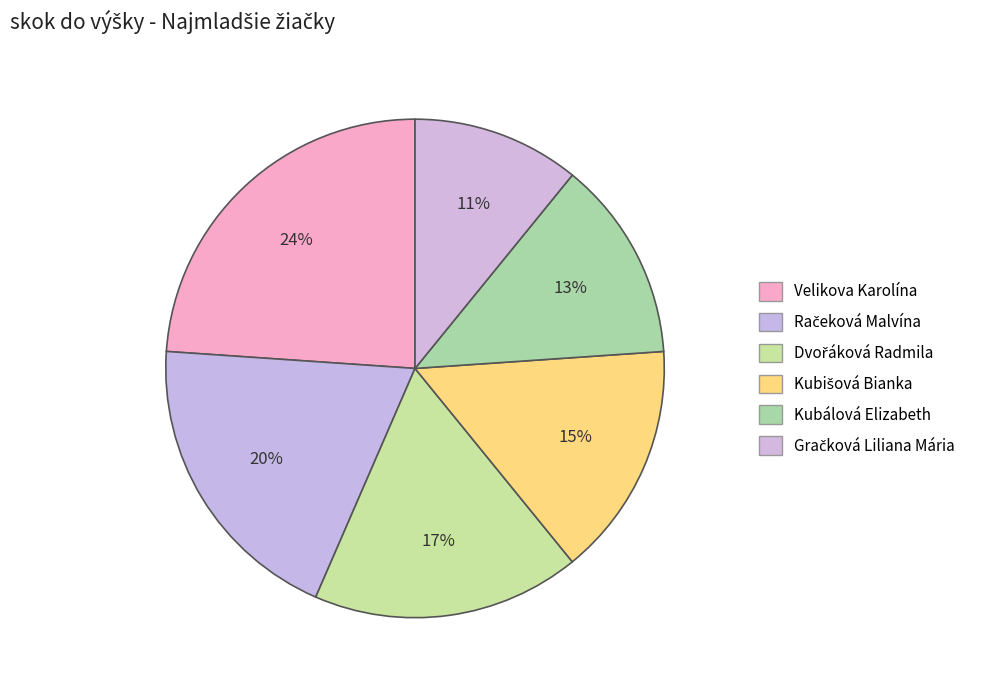

To the nearest percent, what portion does Dvořáková Radmila represent?

17%